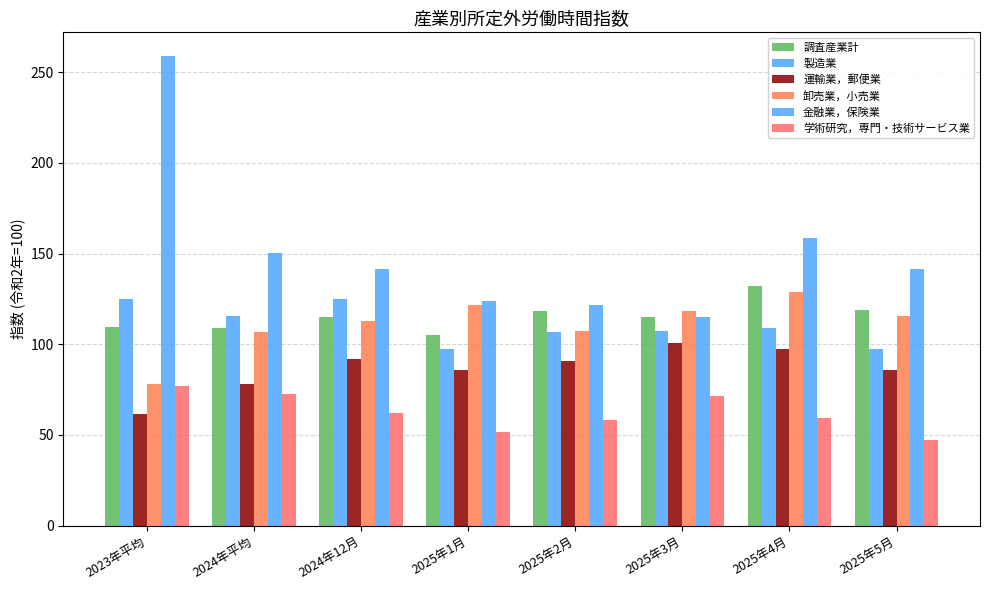

Which series has the largest range (max minus min)?

金融業，保険業